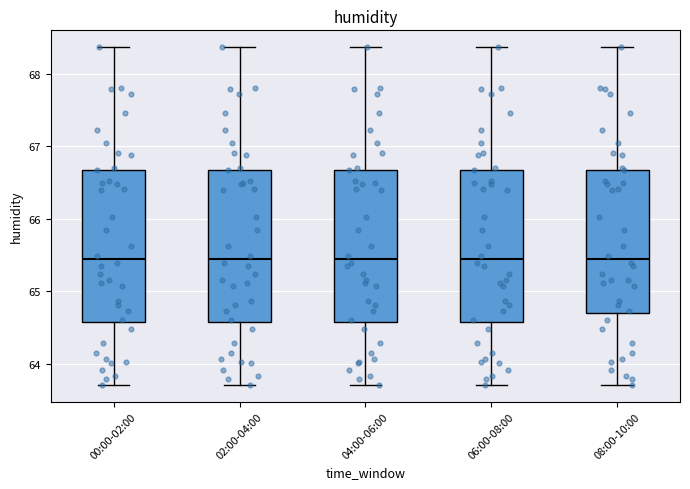

Reading left to right, read every box against the y-axis: the position of its median line, the range the box covers, and the ends of its whiskers. The values are not printed on the chart, so give them approximately, as read against the axis.

00:00-02:00: median 65.4, box 64.6 to 66.7, whiskers 63.7 to 68.4
02:00-04:00: median 65.4, box 64.6 to 66.7, whiskers 63.7 to 68.4
04:00-06:00: median 65.4, box 64.6 to 66.7, whiskers 63.7 to 68.4
06:00-08:00: median 65.4, box 64.6 to 66.7, whiskers 63.7 to 68.4
08:00-10:00: median 65.4, box 64.7 to 66.7, whiskers 63.7 to 68.4